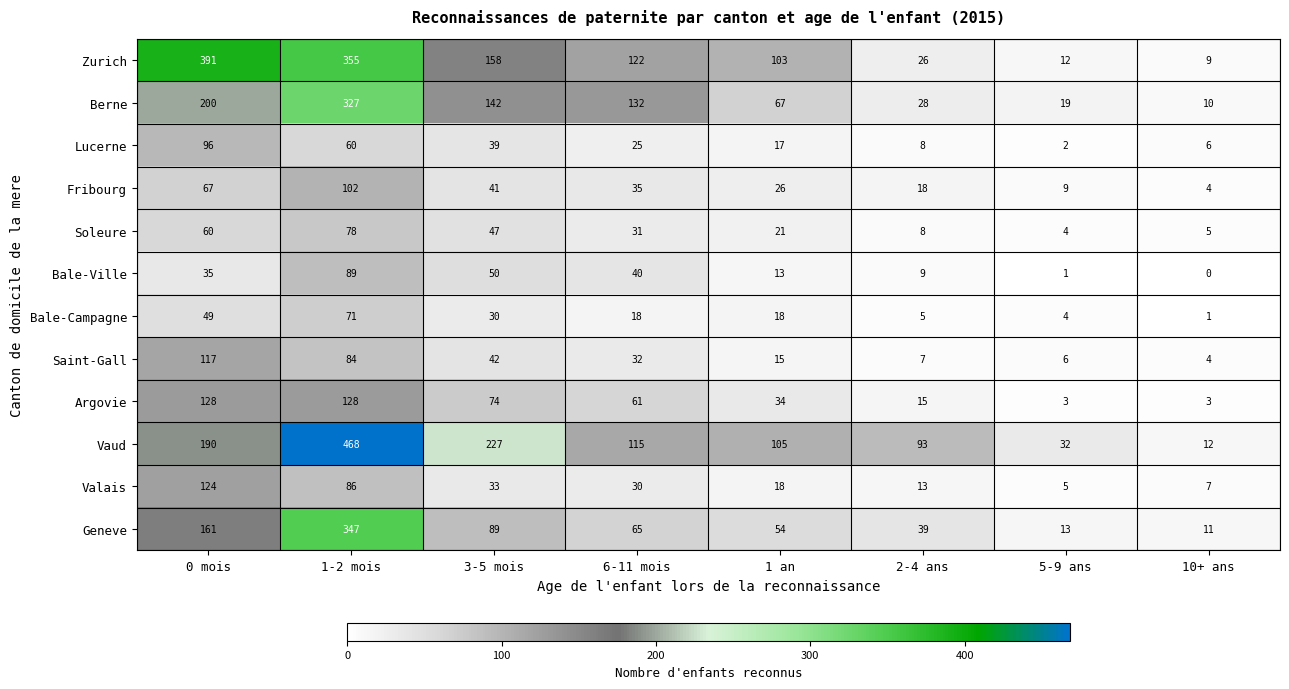

Which series has the widest spread of values?

Vaud